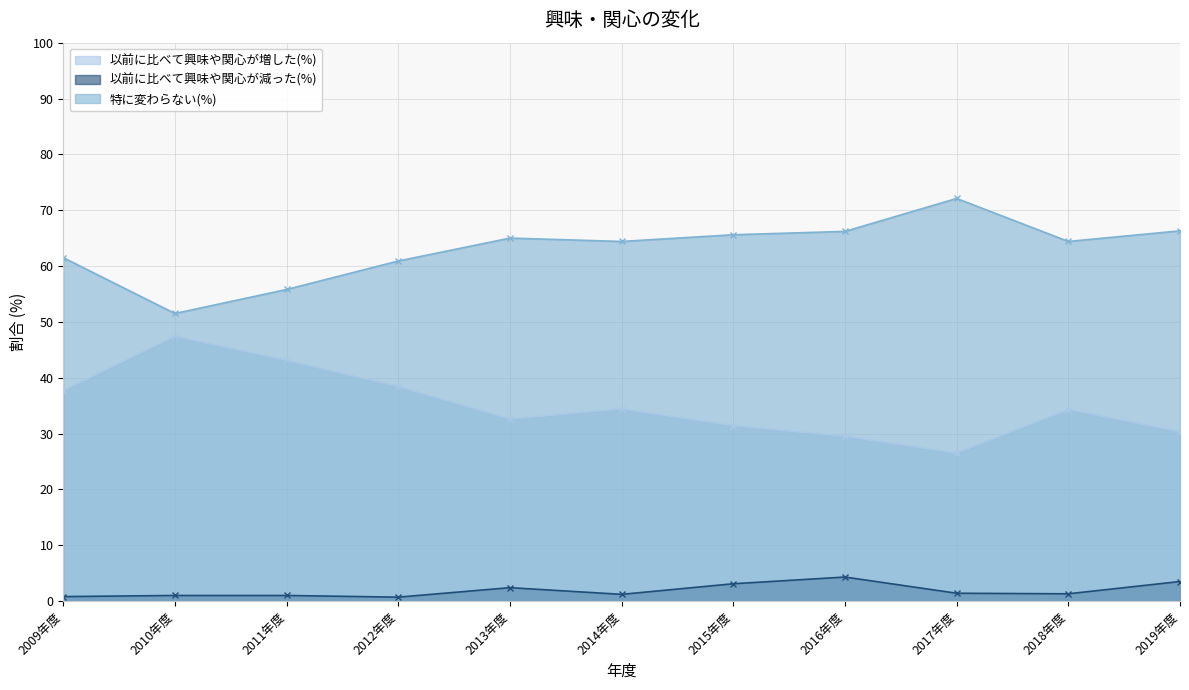

Read the 以前に比べて興味や関心が減った(%) value at 2019年度.

3.5